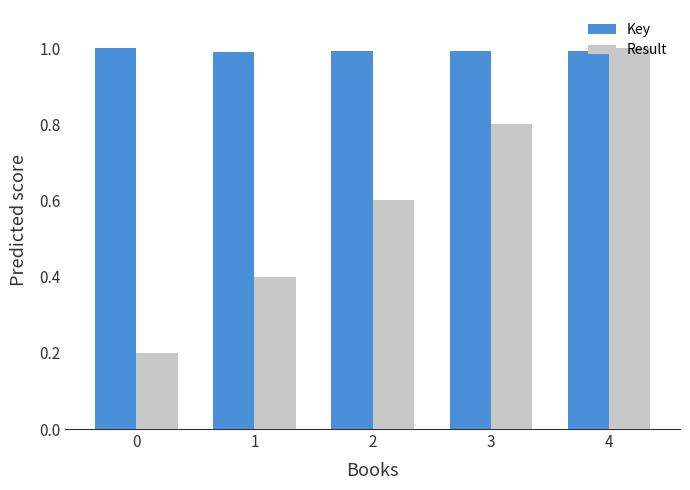

Rank the series by their average value, from lowest to highest.

Result, Key